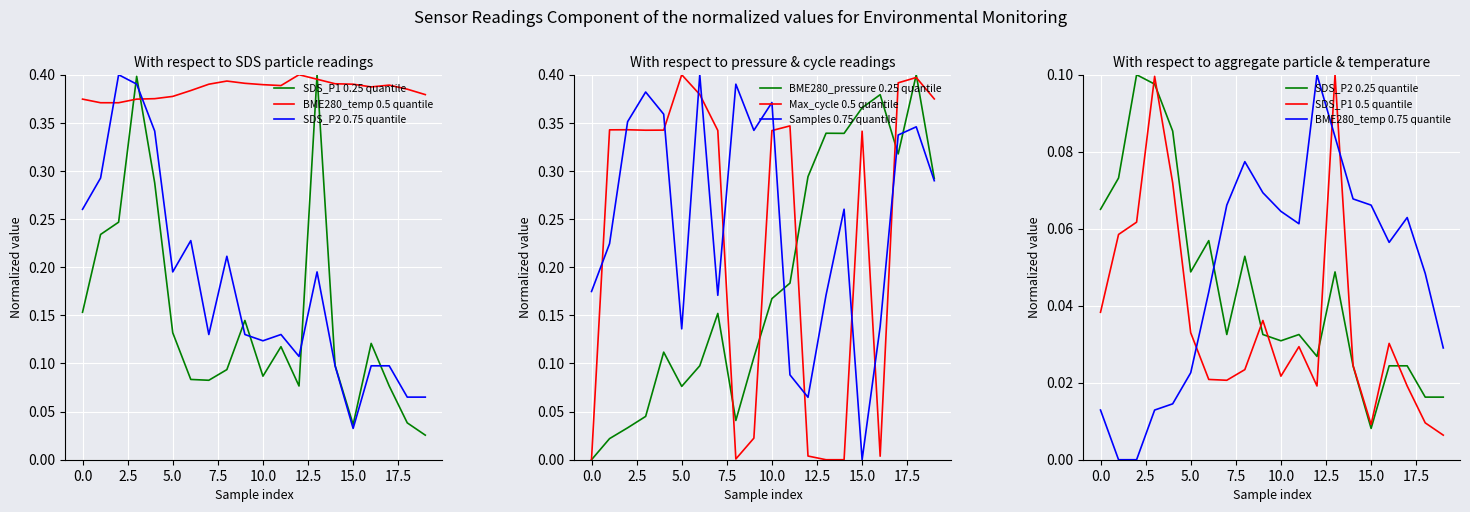

How many times do Samples 0.75 quantile and Max_cycle 0.5 quantile cross each other?

11